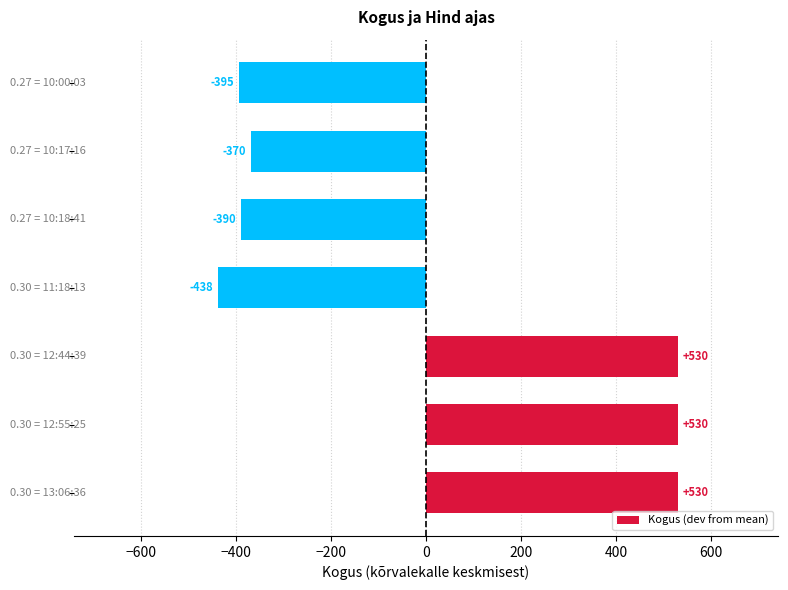

What is the minimum value shown in the chart?

-437.6